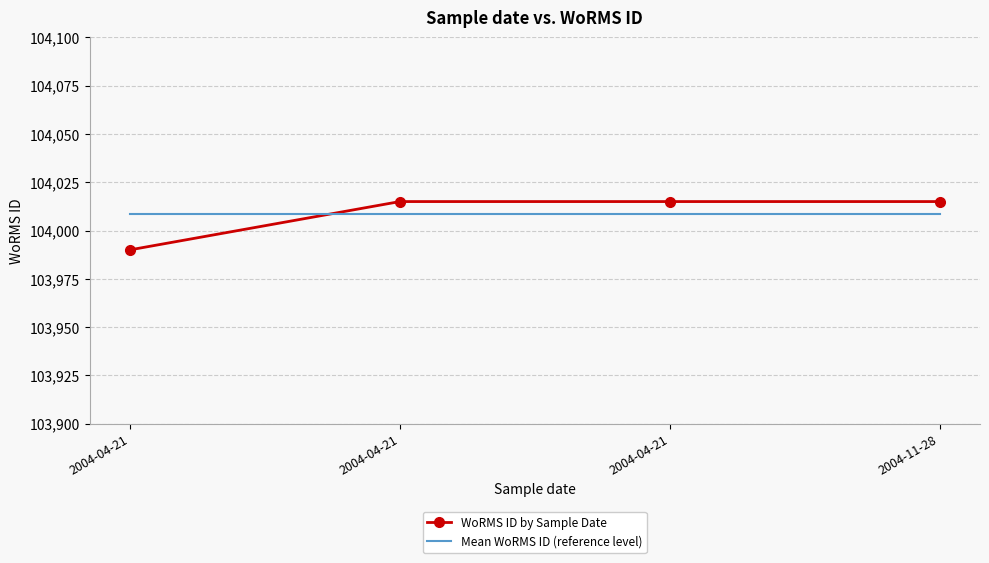

How many categories are shown in the chart?

4